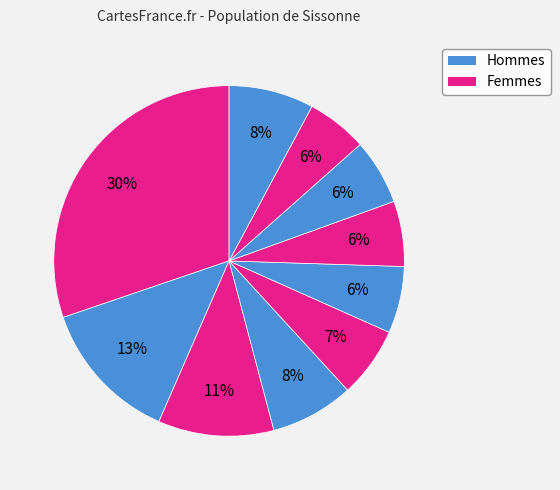

Count the number of slices in the pie.

10